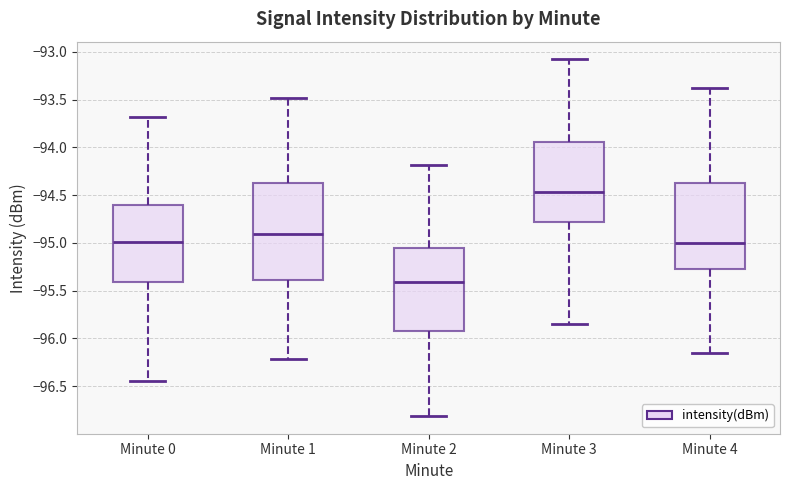

Which box is the tallest, from its lower edge to its upper edge?

Minute 1